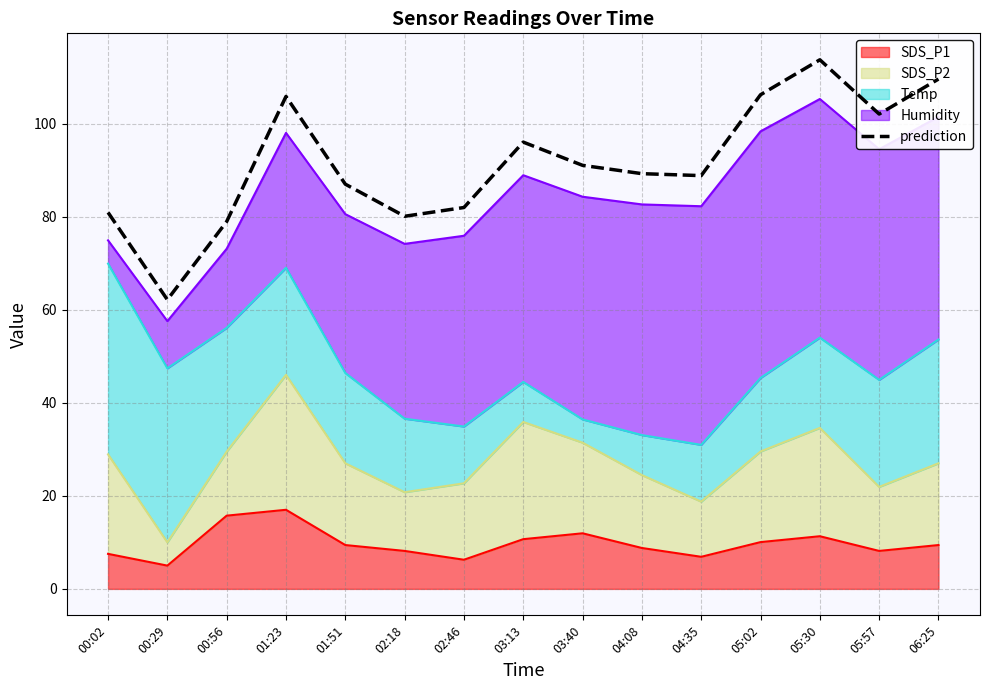

At which category does the data reach its first local valley?

00:29